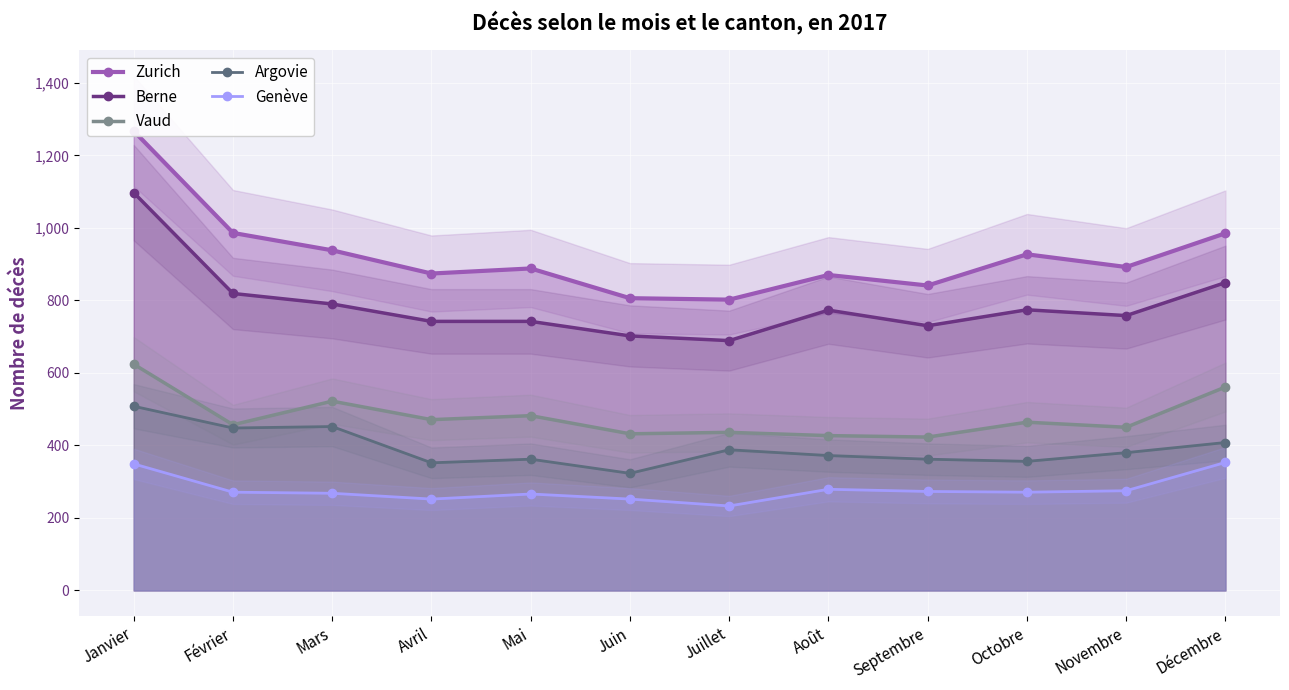

Between Avril and Février, which is larger?

Février